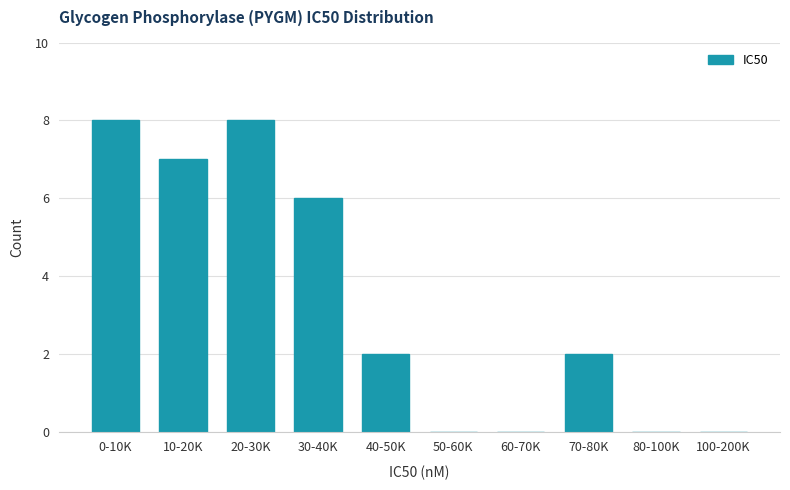

Reading left to right, what are all the values shown in this chart?

0-10K=8	10-20K=7	20-30K=8	30-40K=6	40-50K=2	50-60K=0	60-70K=0	70-80K=2	80-100K=0	100-200K=0